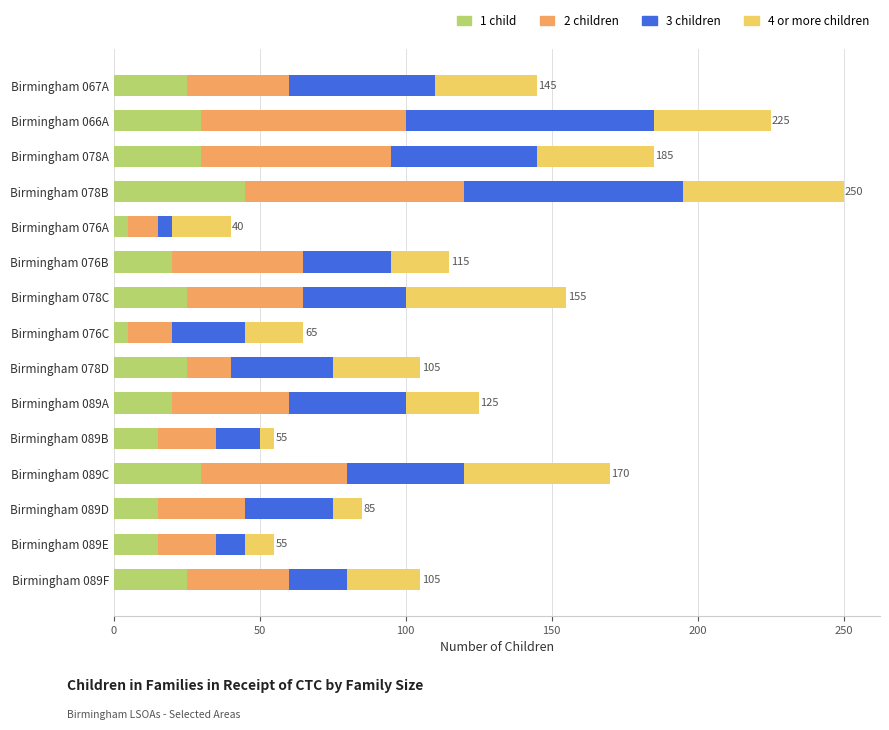

What is the total value across all series at Birmingham 078D?

105